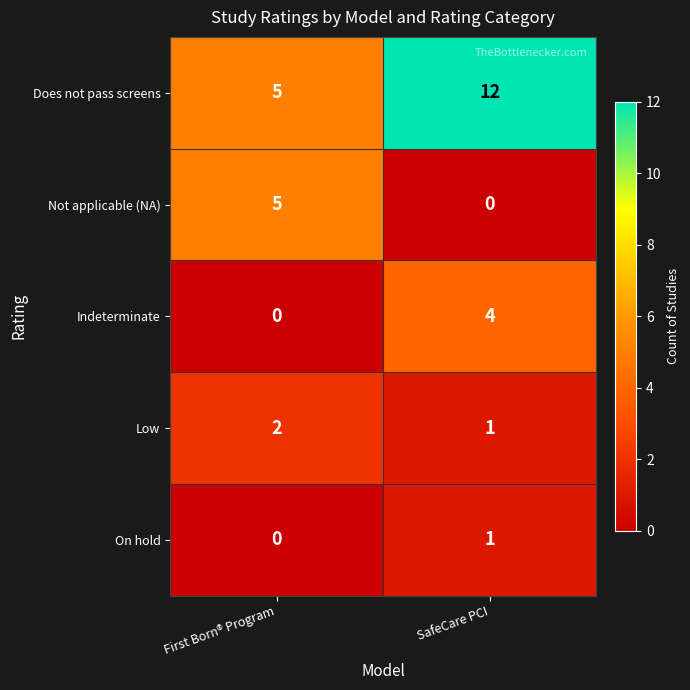

What is the maximum value shown in the chart?

12